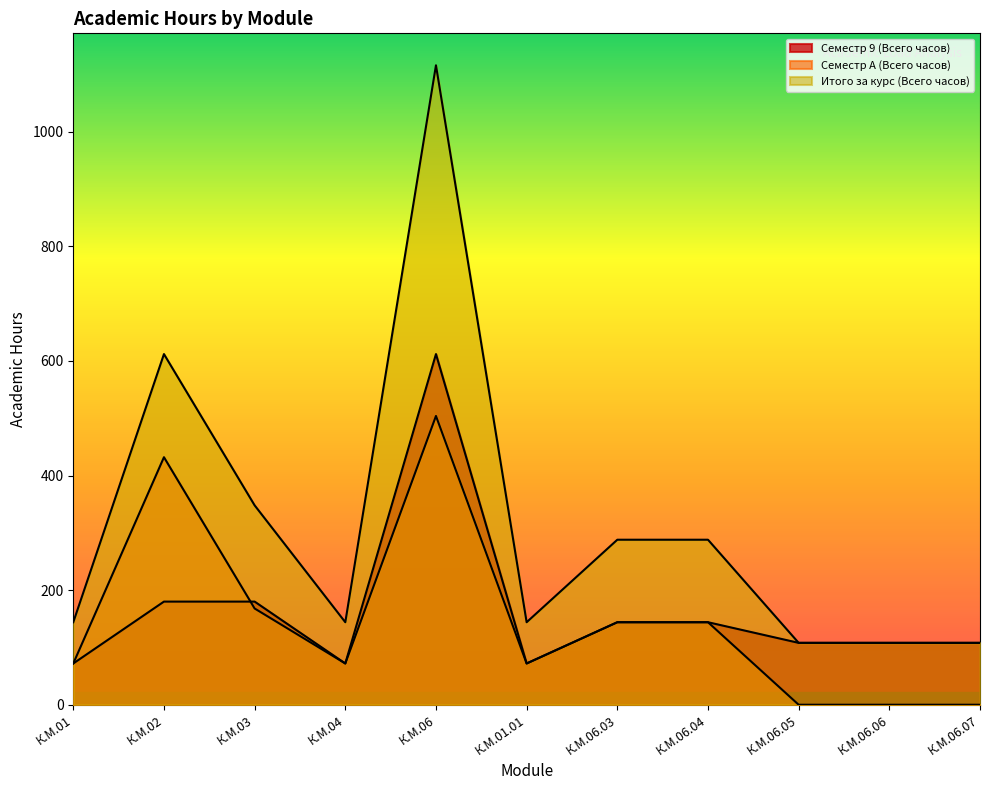

Between which two adjacent categories do Семестр 9 (Всего часов) and Семестр A (Всего часов) first intersect?

К.М.02 and К.М.03